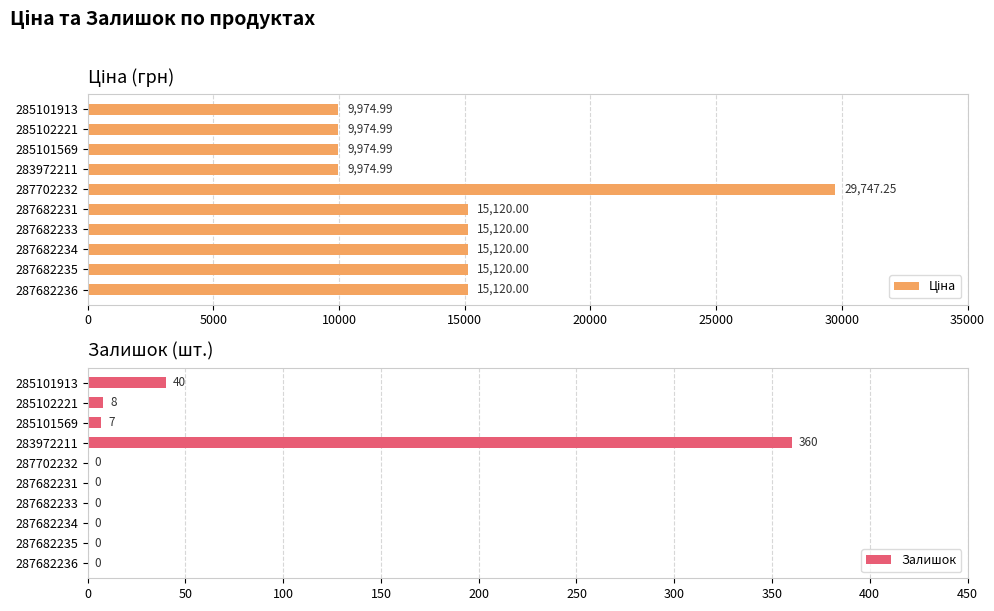

Which series has the widest spread of values?

Ціна